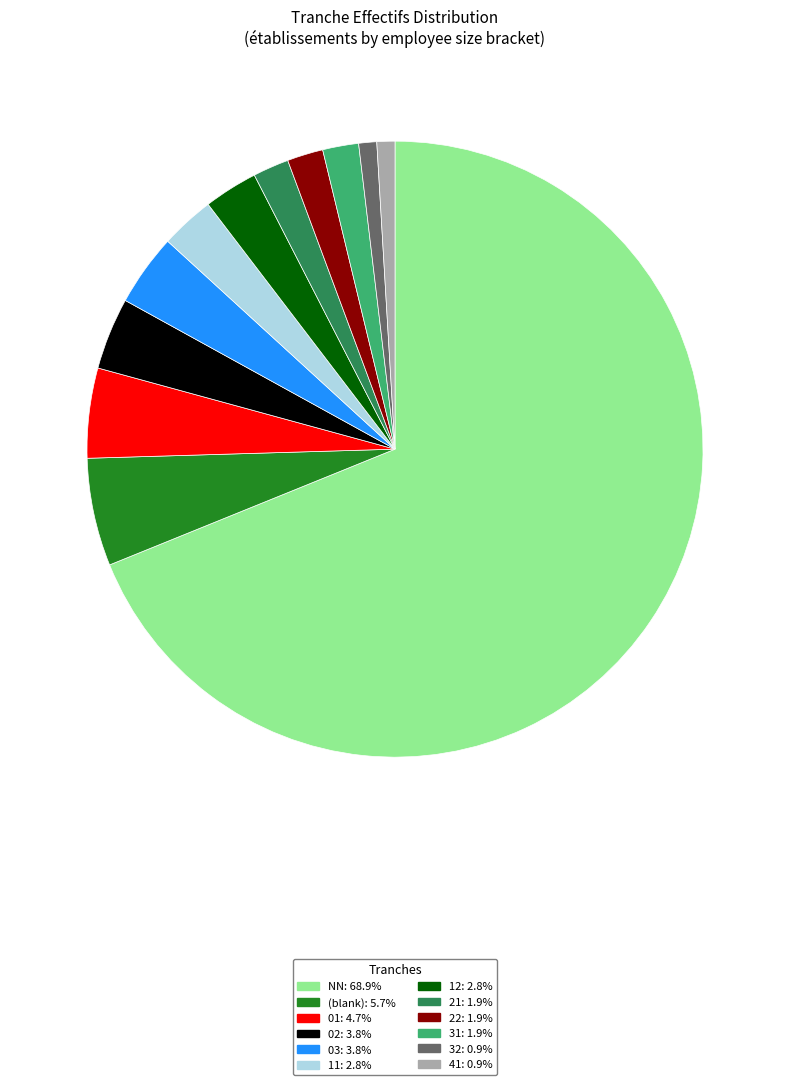

Do 11: 2.8% and 01: 4.7% together represent more than half of the pie?

No